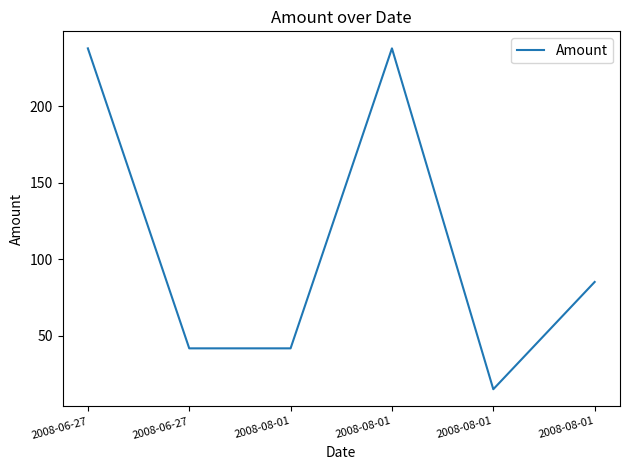

What is the label of the 4th point from the left?

2008-08-01